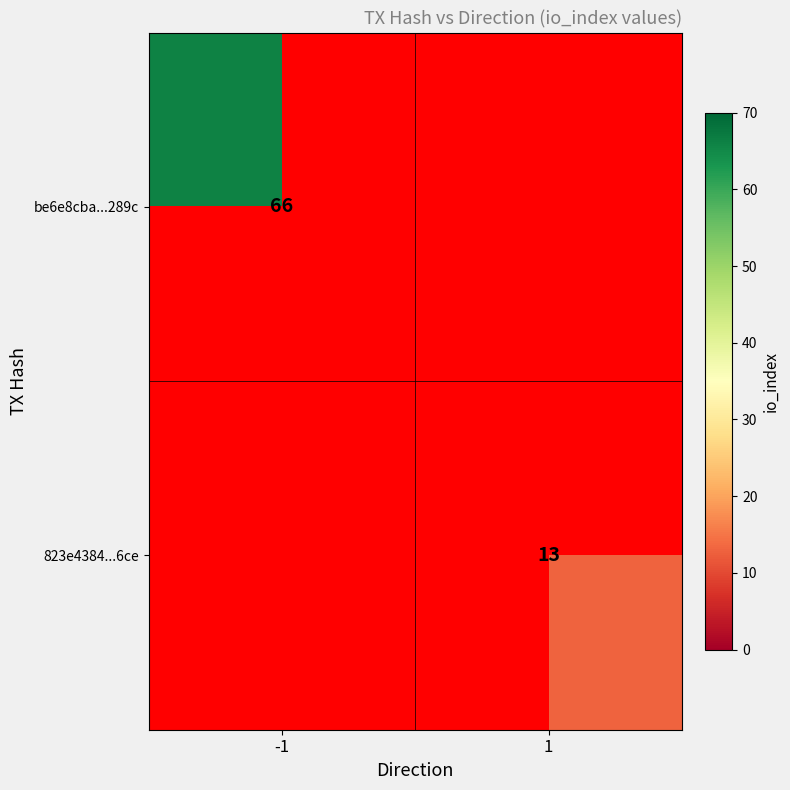

The be6e8cba...289c series shows 66 at -1. True or false?

True